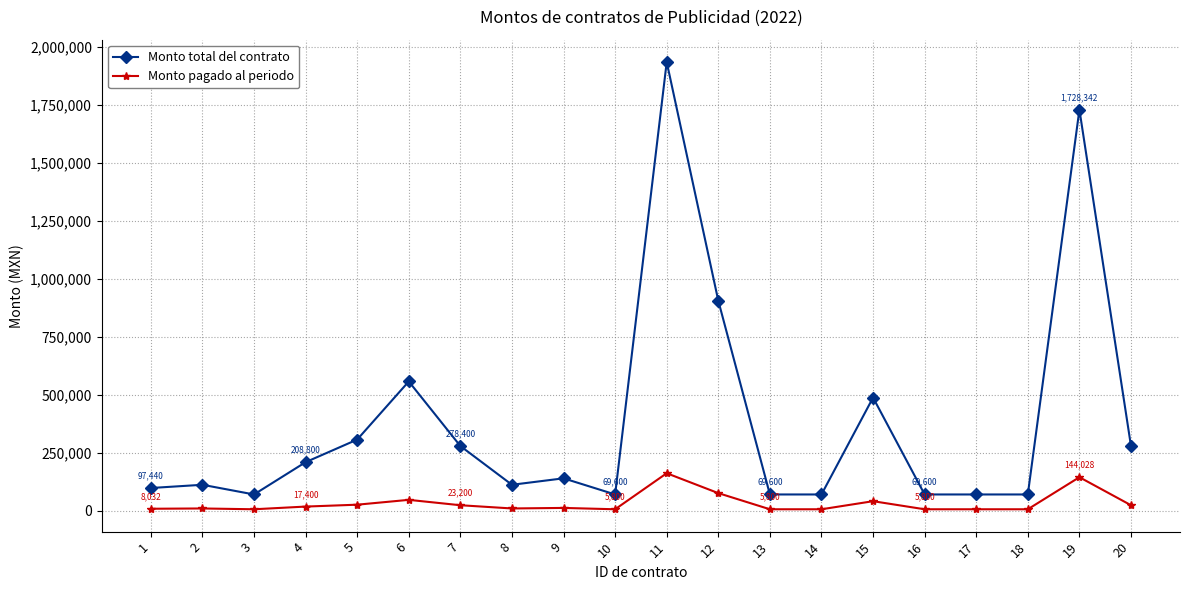

What are all the series names shown in the legend?

Monto total del contrato, Monto pagado al periodo